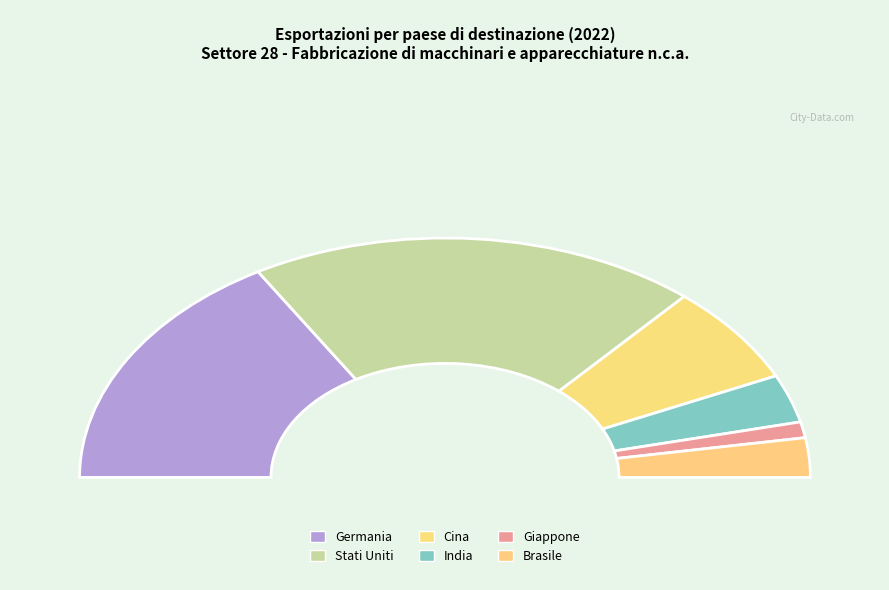

Between Germania and Giappone, which is larger?

Germania